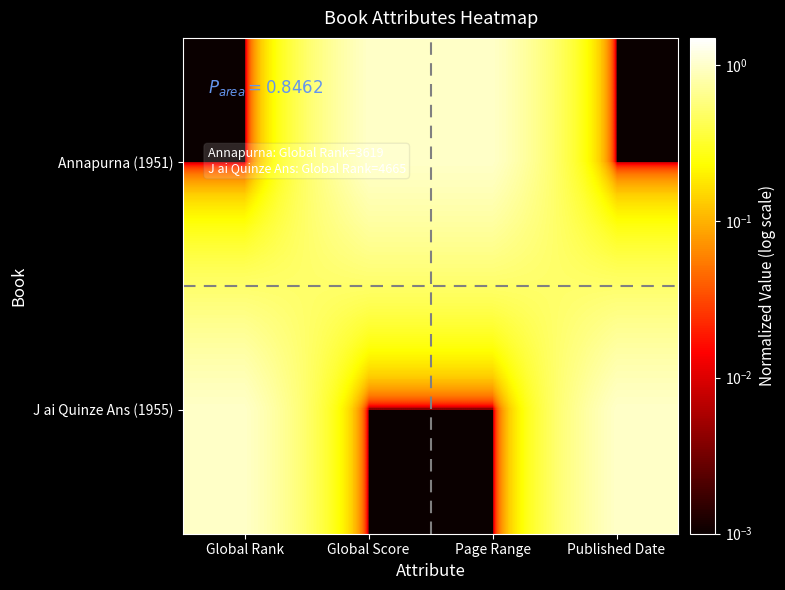

Reading right to left, what are all the values shown in this chart?

Annapurna (1951): Published Date=0.0	Page Range=1.0	Global Score=1.0	Global Rank=0.0
J ai Quinze Ans (1955): Published Date=1.0	Page Range=0.0	Global Score=0.0	Global Rank=1.0